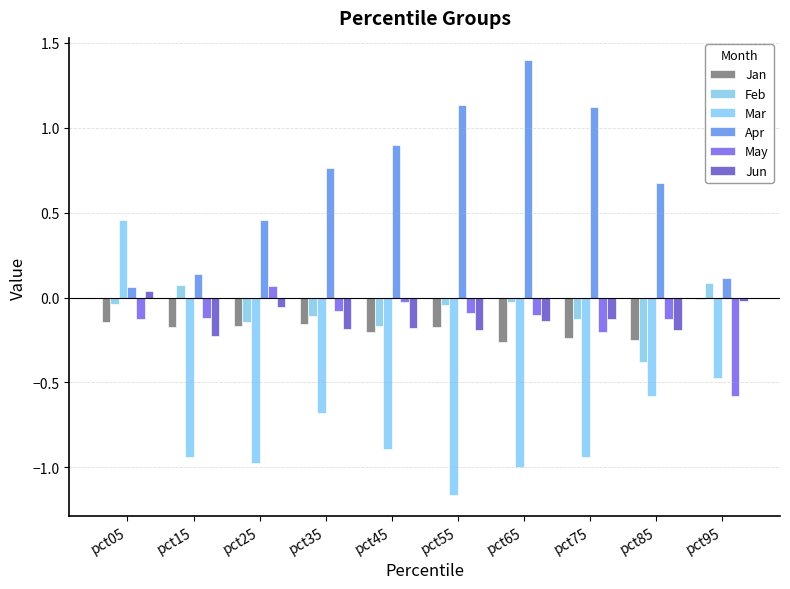

What is the highest value of the Feb series?

0.1